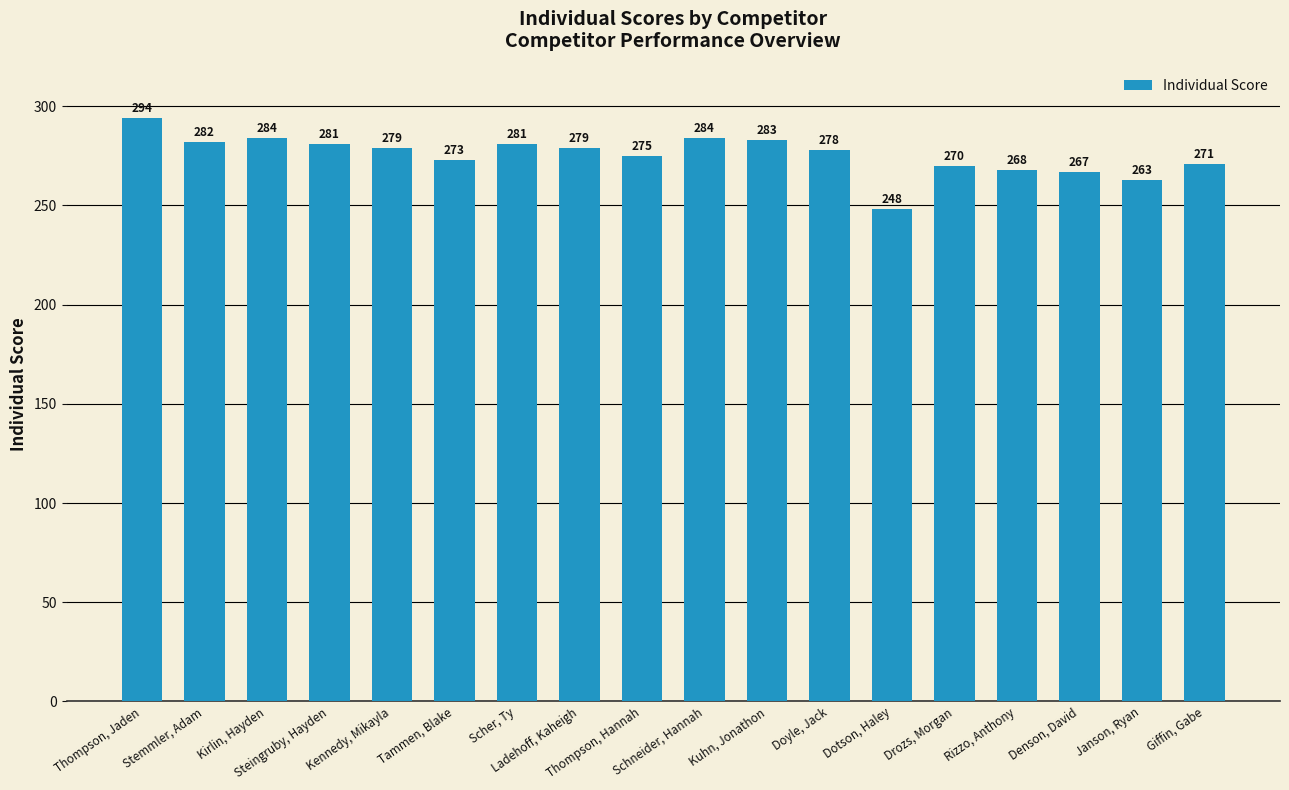

What is the greatest value displayed?

294